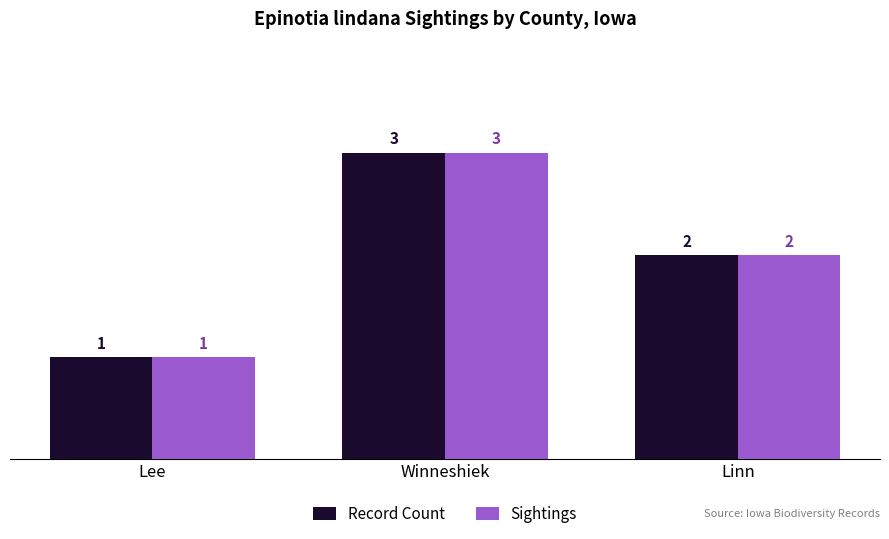

At which category is the sum across all series the highest?

Winneshiek